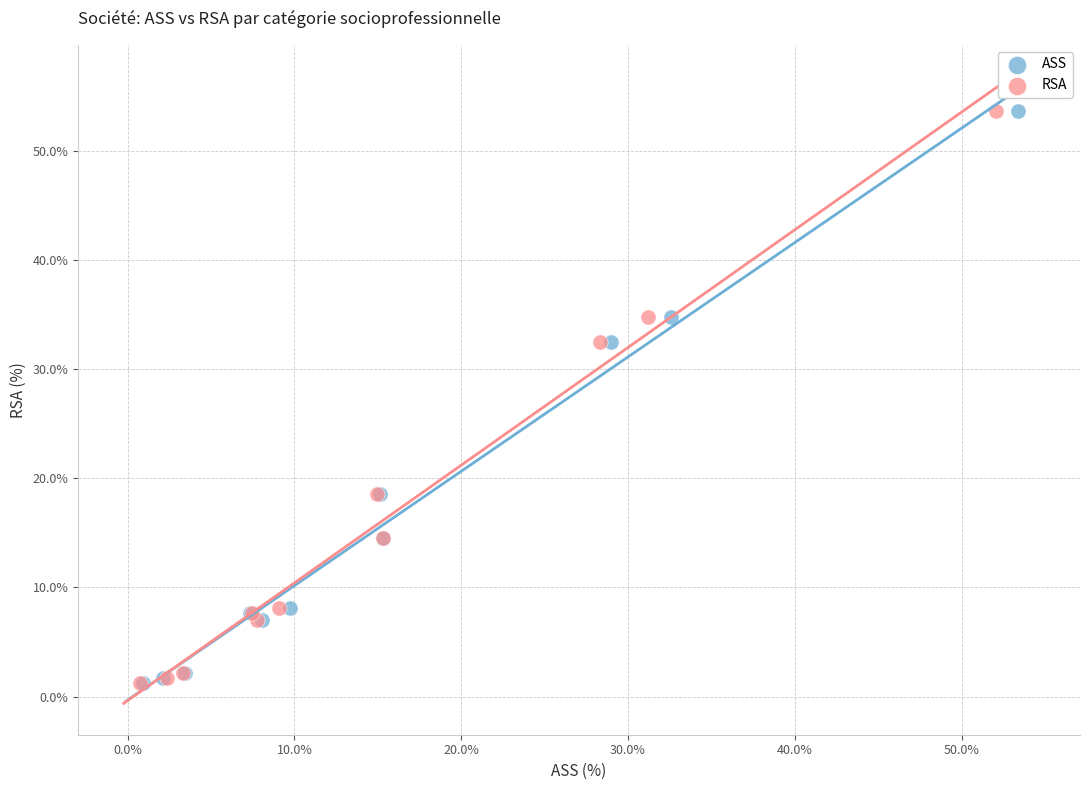

What are all the series names shown in the legend?

ASS, RSA